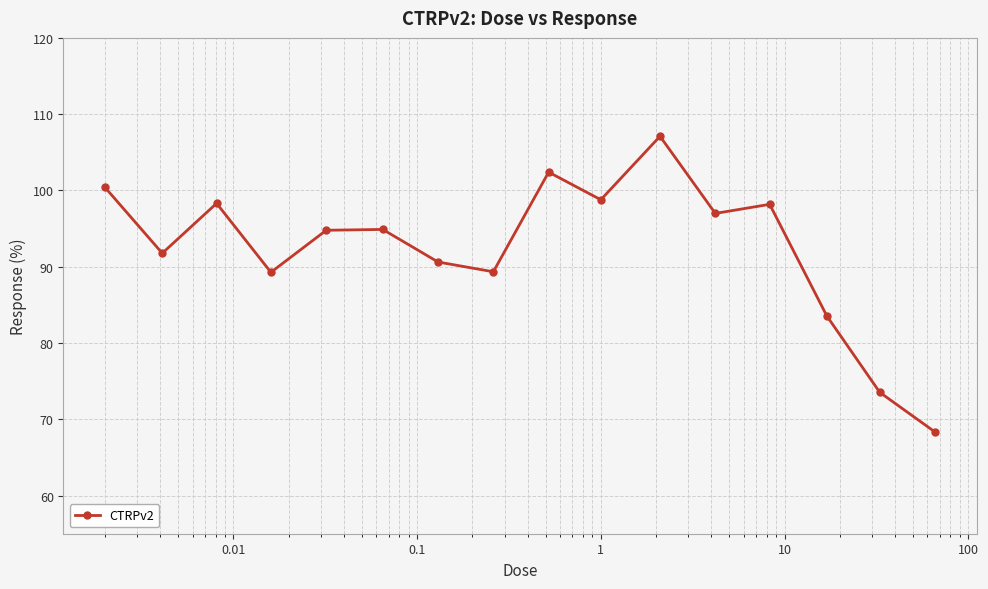

What is the value of the 4th point from the left?

89.3